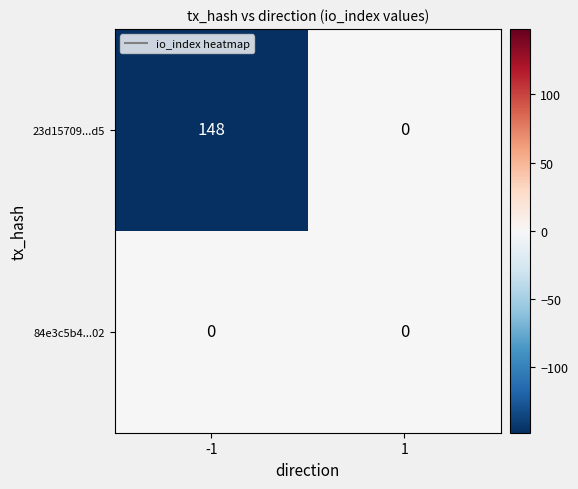

List the series in order of their overall mean, lowest first.

84e3c5b4...02, 23d15709...d5